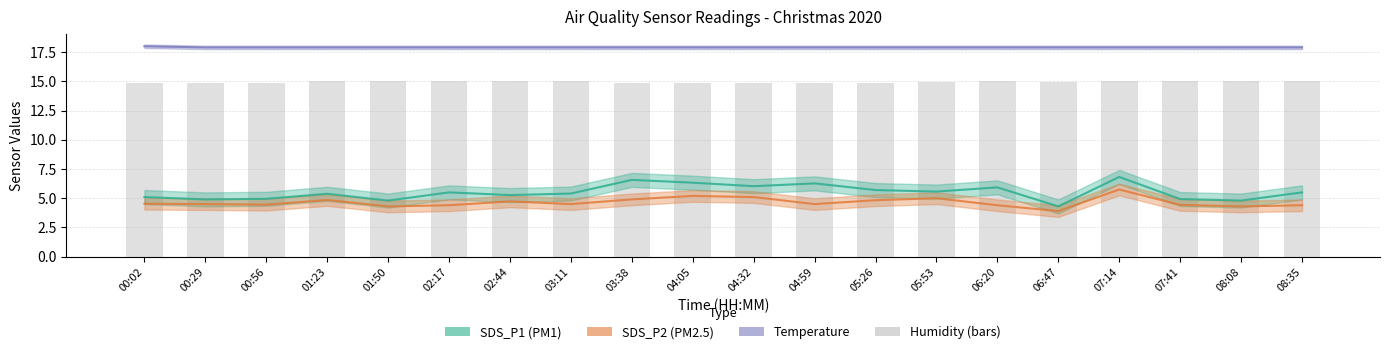

Is it true that Temp equals 17.9 at 08:35?

True